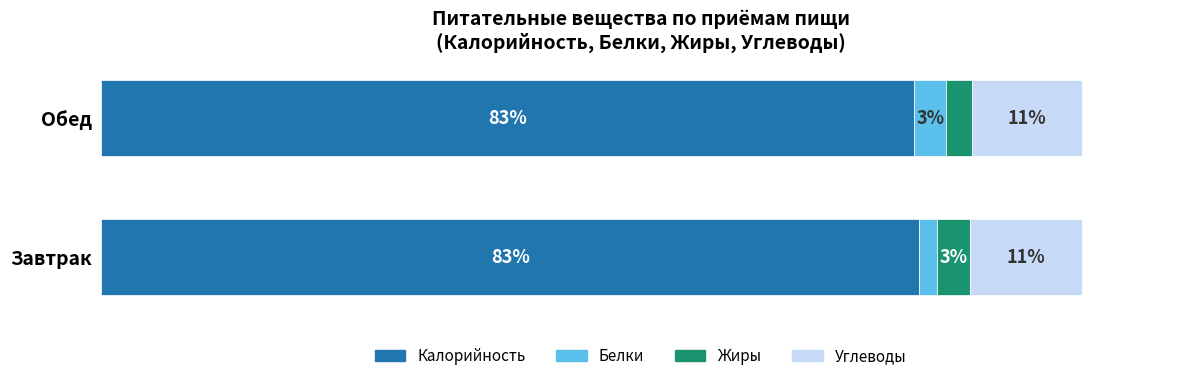

What are all the series names shown in the legend?

Калорийность, Белки, Жиры, Углеводы